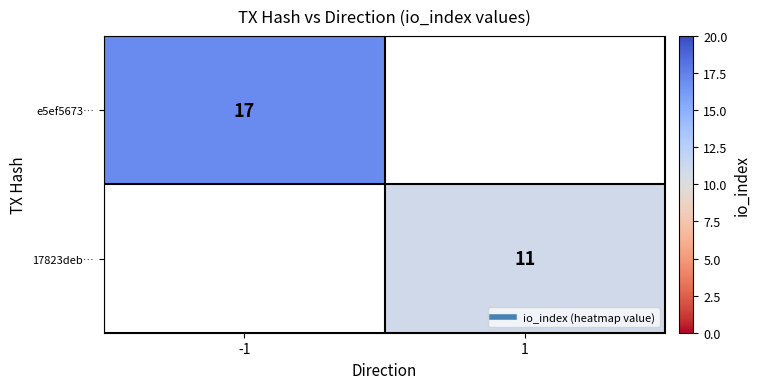

What is the greatest value displayed?

17.0